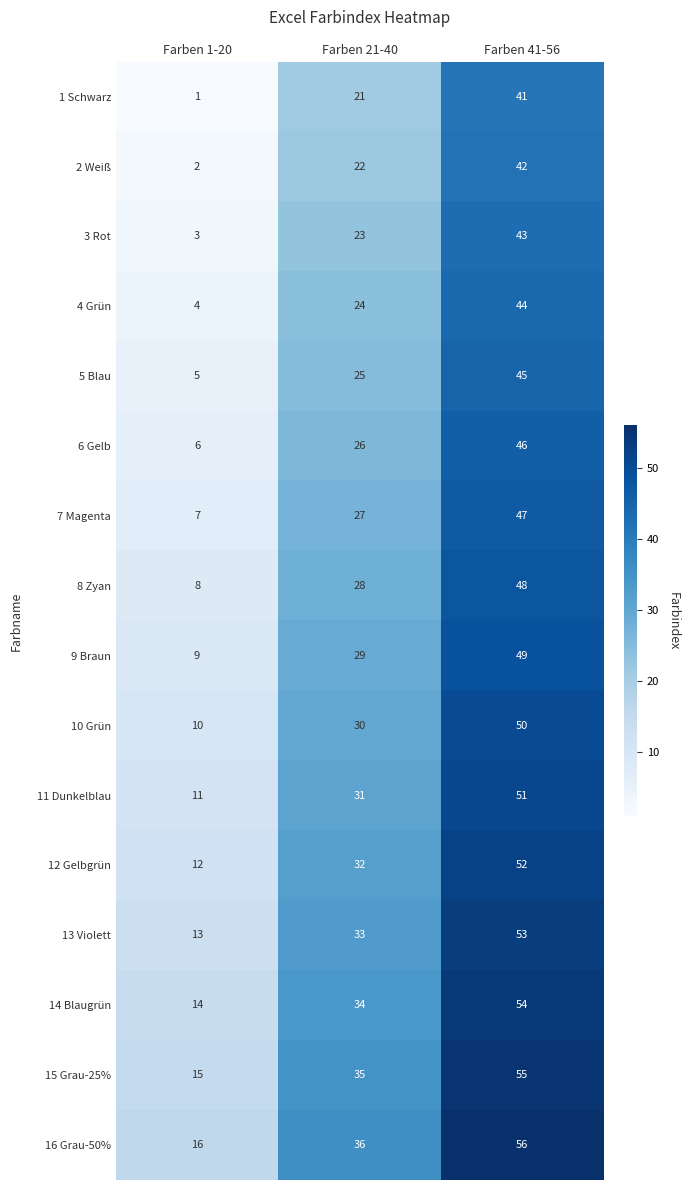

Which label corresponds to the largest value in the chart?

Farben 41-56